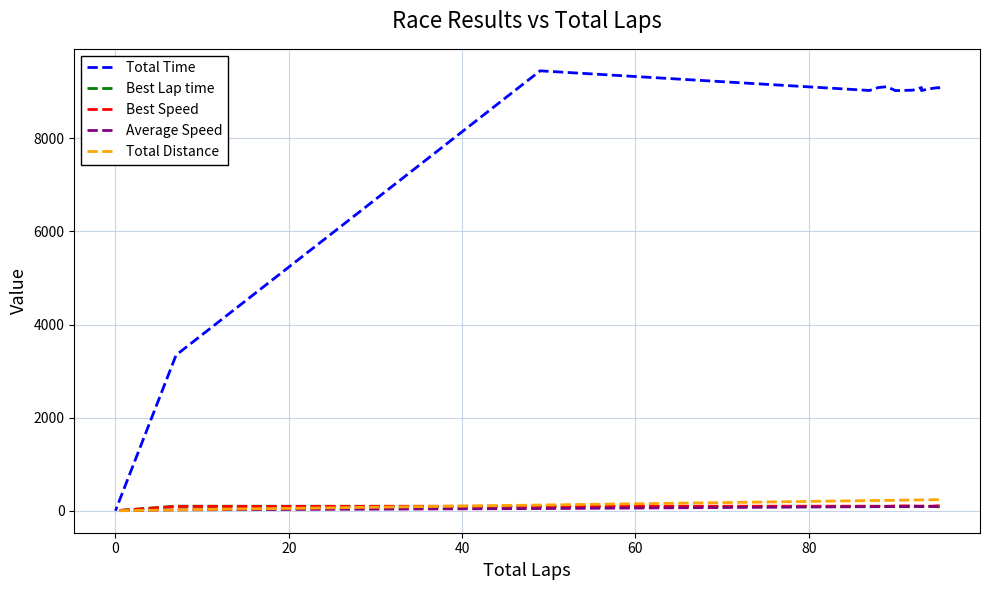

Count the number of data series in this chart.

5